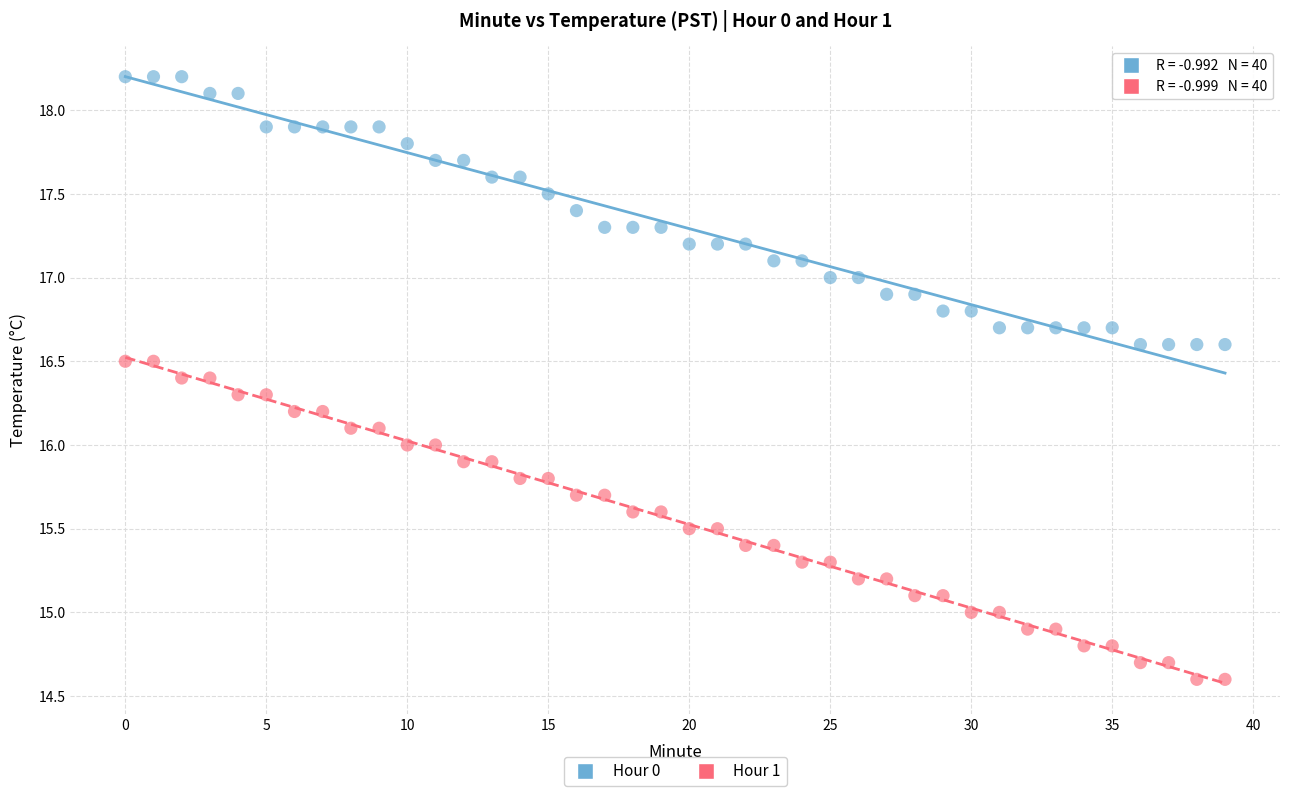

What are all the series names shown in the legend?

Hour 0, Hour 1